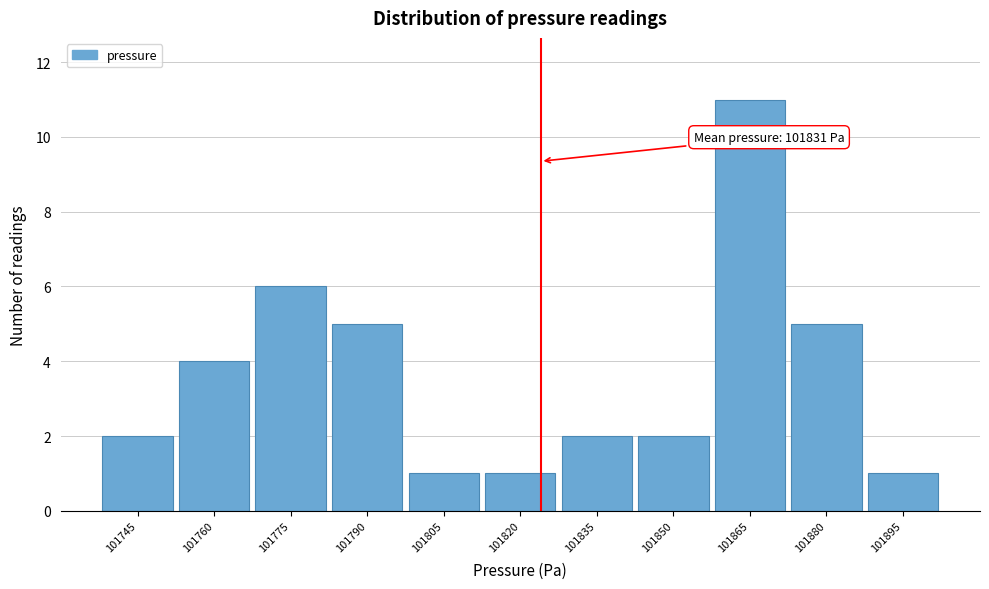

Reading left to right, what are all the values shown in this chart?

101745=2	101760=4	101775=6	101790=5	101805=1	101820=1	101835=2	101850=2	101865=11	101880=5	101895=1